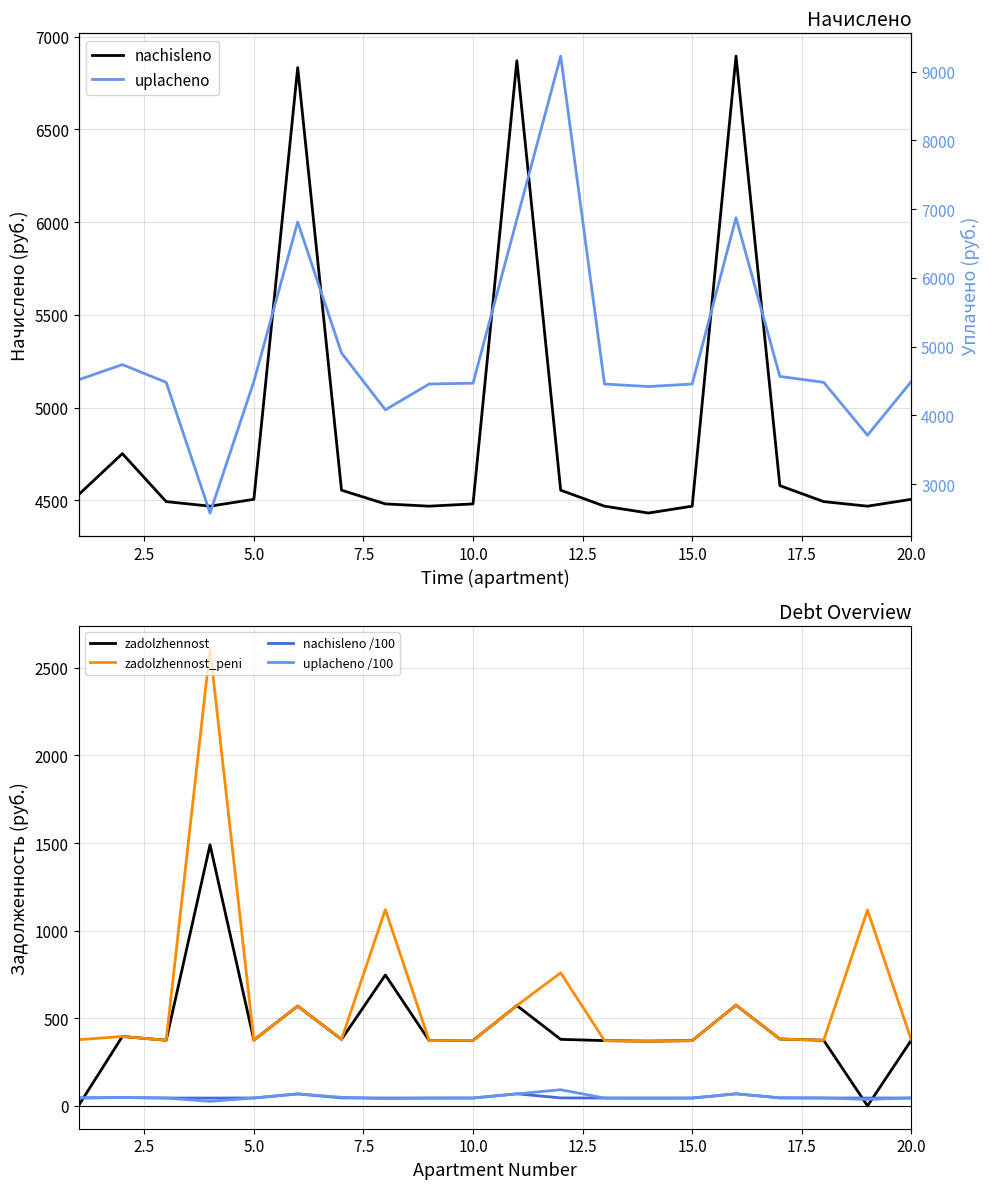

Rank the series by their maximum value, from highest to lowest.

uplacheno, nachisleno, zadolzhennost_peni, zadolzhennost, uplacheno /100, nachisleno /100